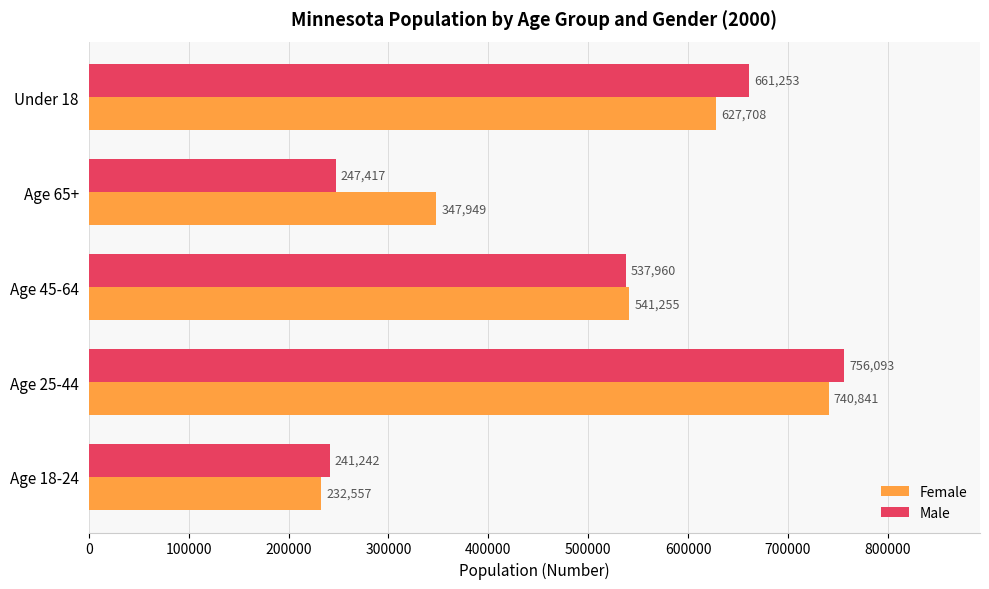

At how many categories does at least one series exceed 339142?

4